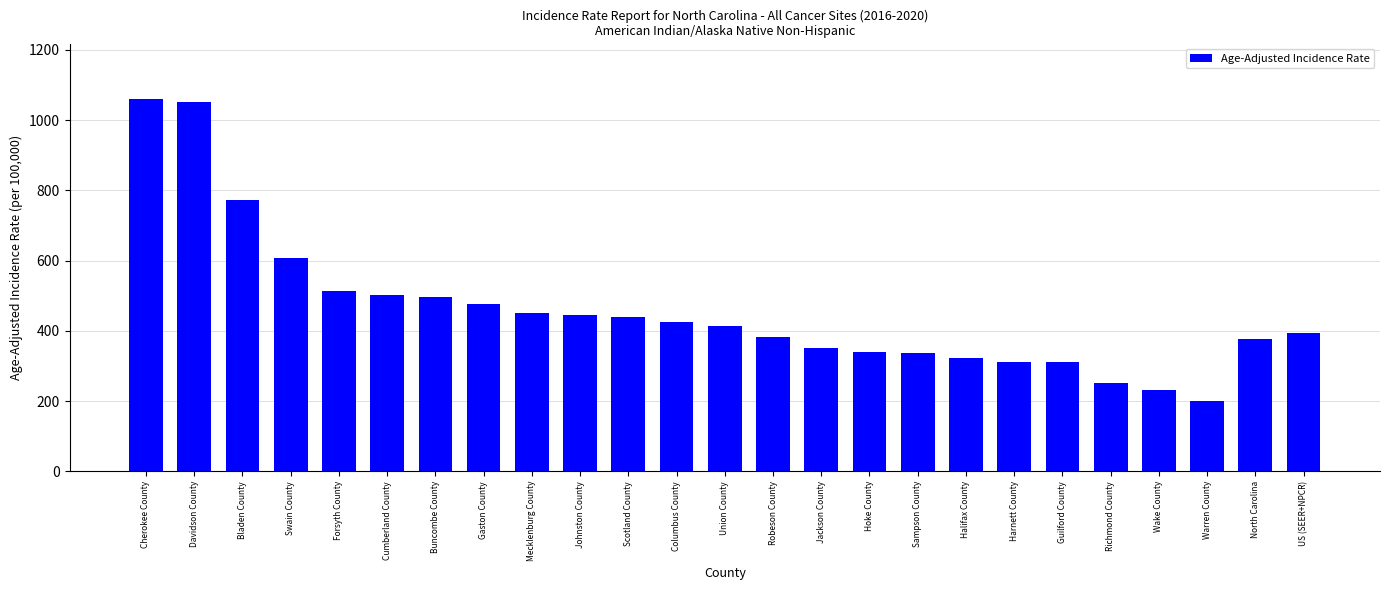

At which label is the value closest to 629?

Swain County